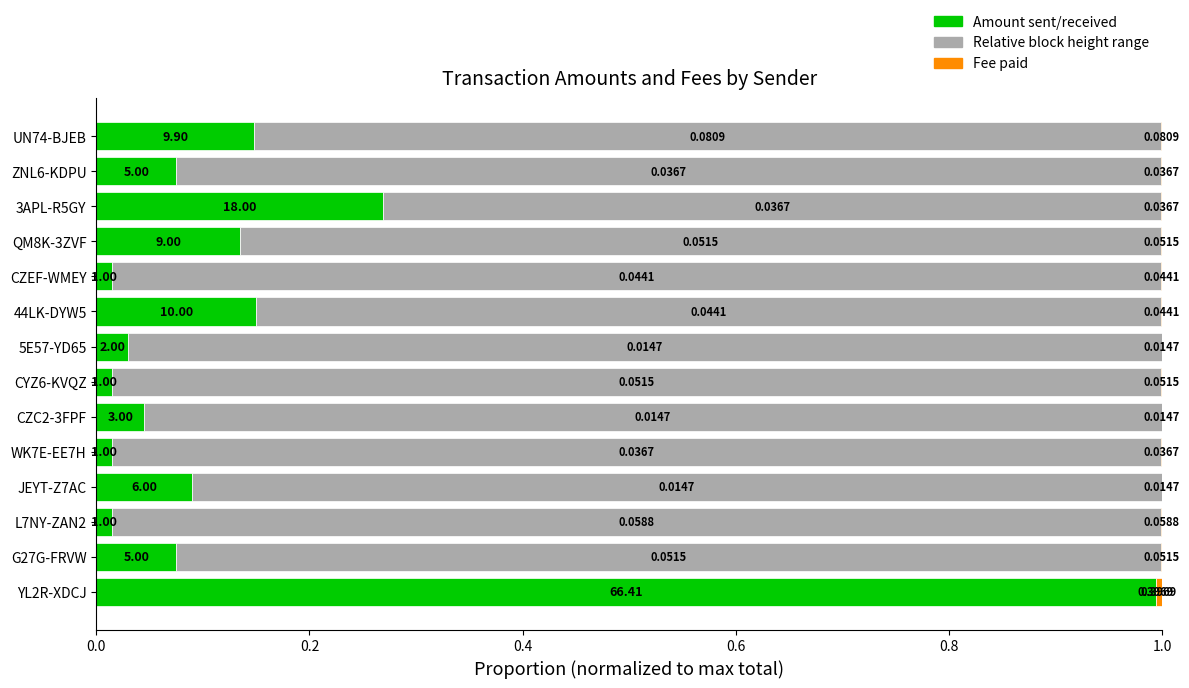

What is the total value across all series at UN74-BJEB?

1.0